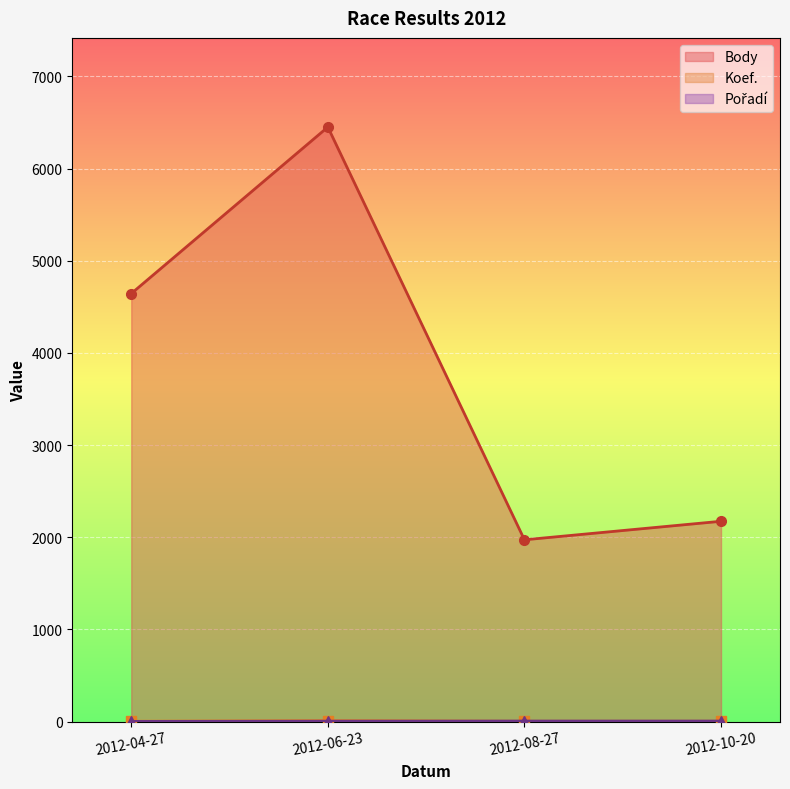

What are all the series names shown in the legend?

Body, Koef., Pořadí